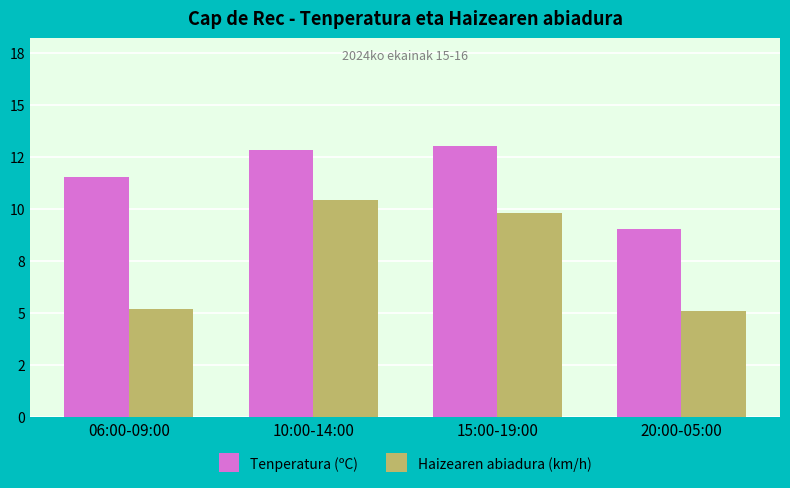

What is the difference between the second highest and second lowest values in the Tenperatura (ºC) series?

1.3